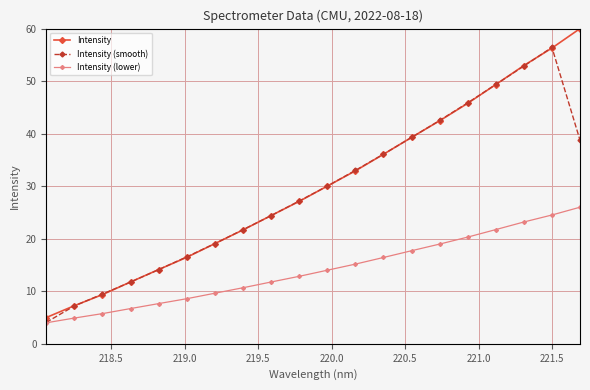

Which series has the largest range (max minus min)?

Intensity